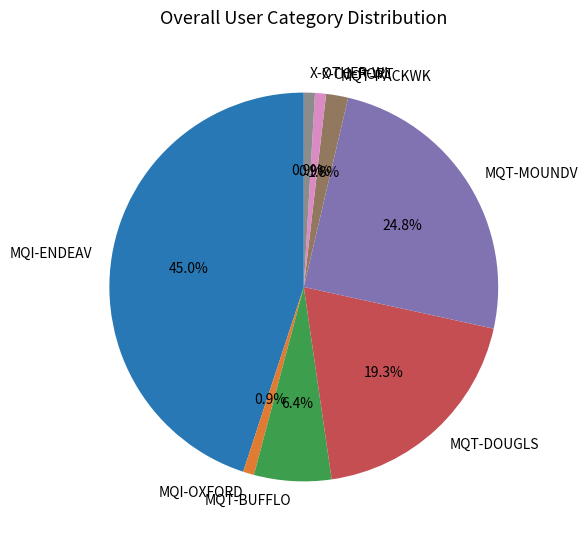

To the nearest percent, what is the average slice percentage?

12%